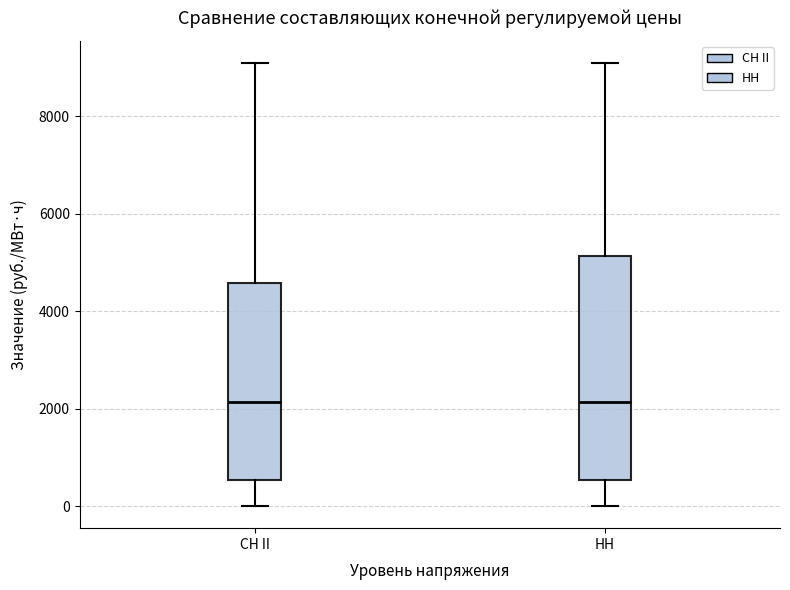

Which box is the tallest, from its lower edge to its upper edge?

НН